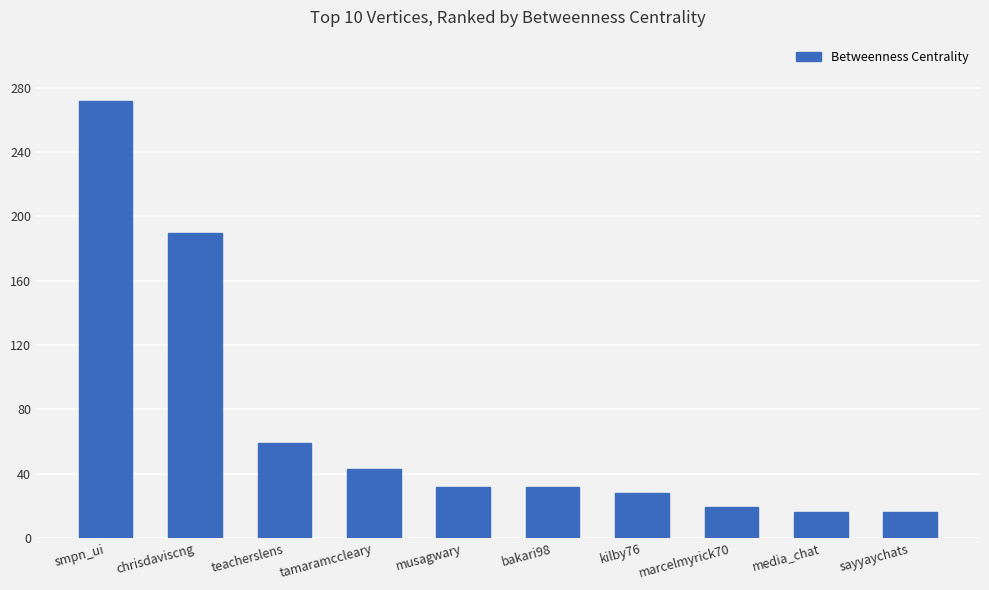

How many categories are shown in the chart?

10